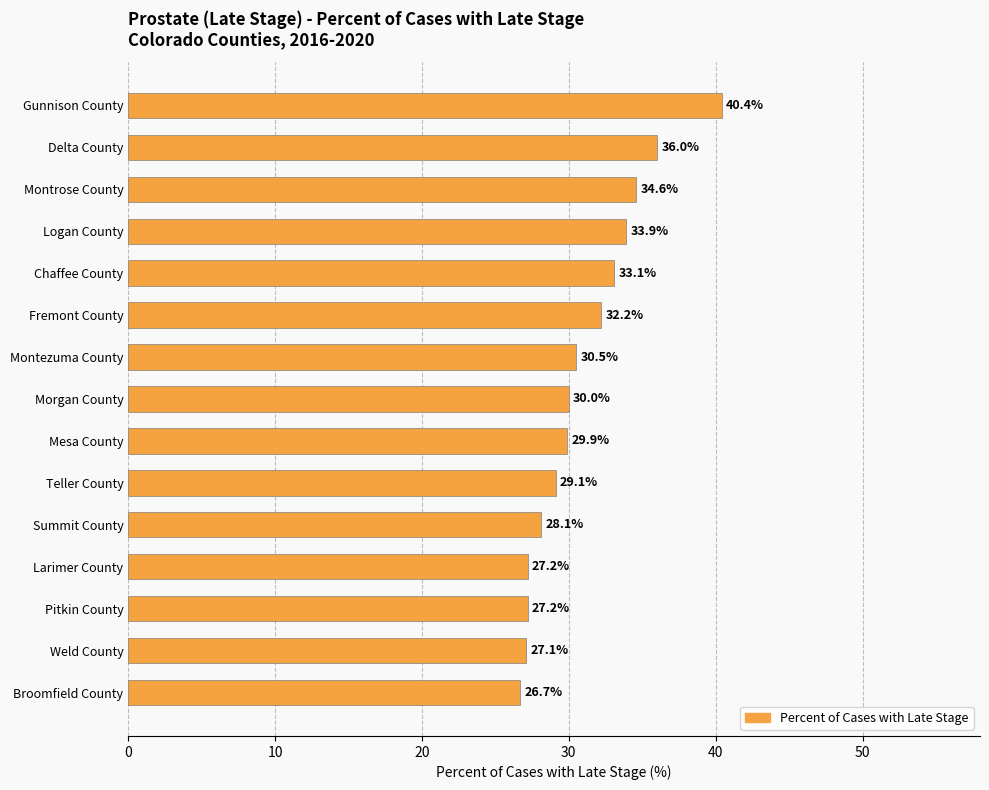

What is the label of the 3rd bar from the bottom?

Pitkin County